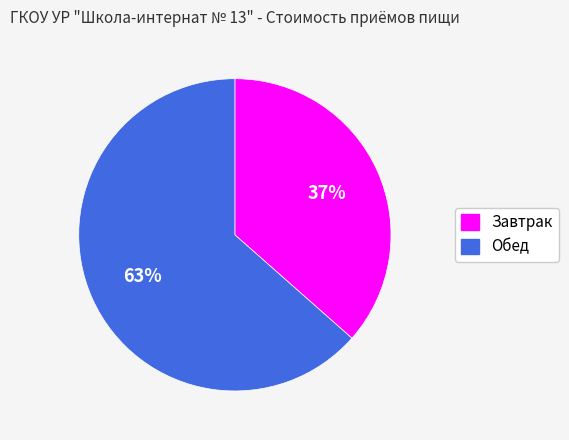

What percentage is the Обед slice, to the nearest percent?

63%